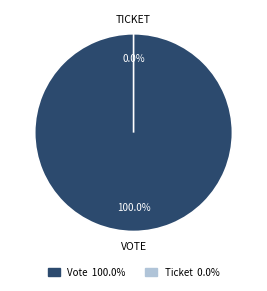

How much of the chart is everything except Ticket?

100.0%